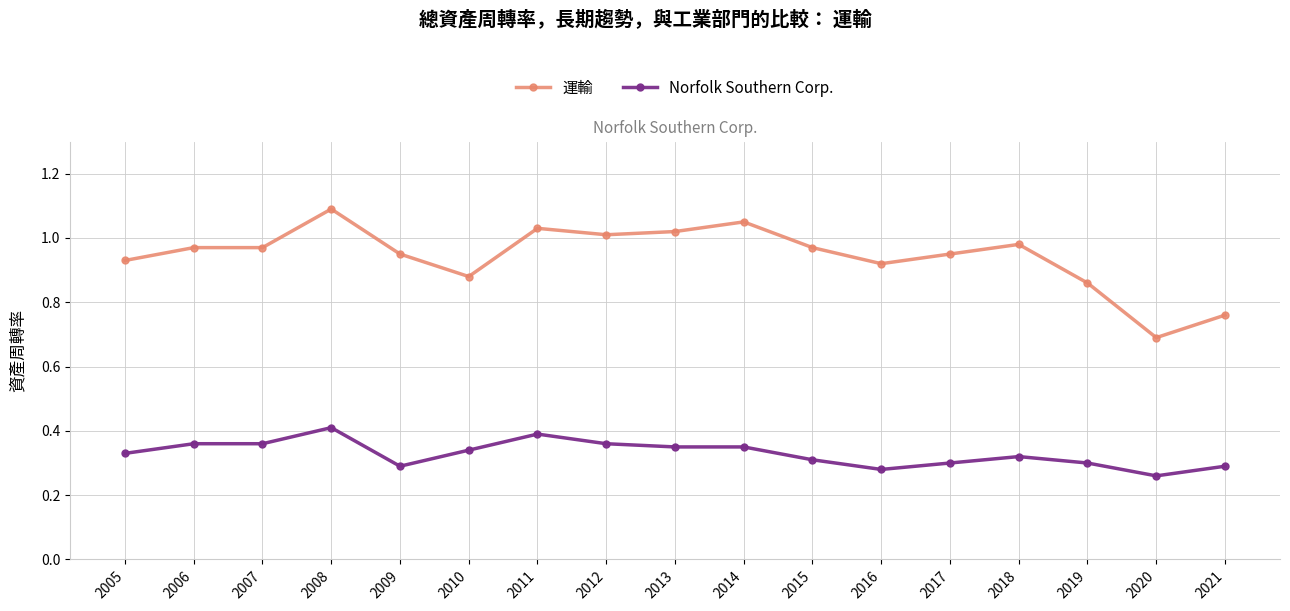

True or false: 運輸 and Norfolk Southern Corp. intersect in this chart.

False